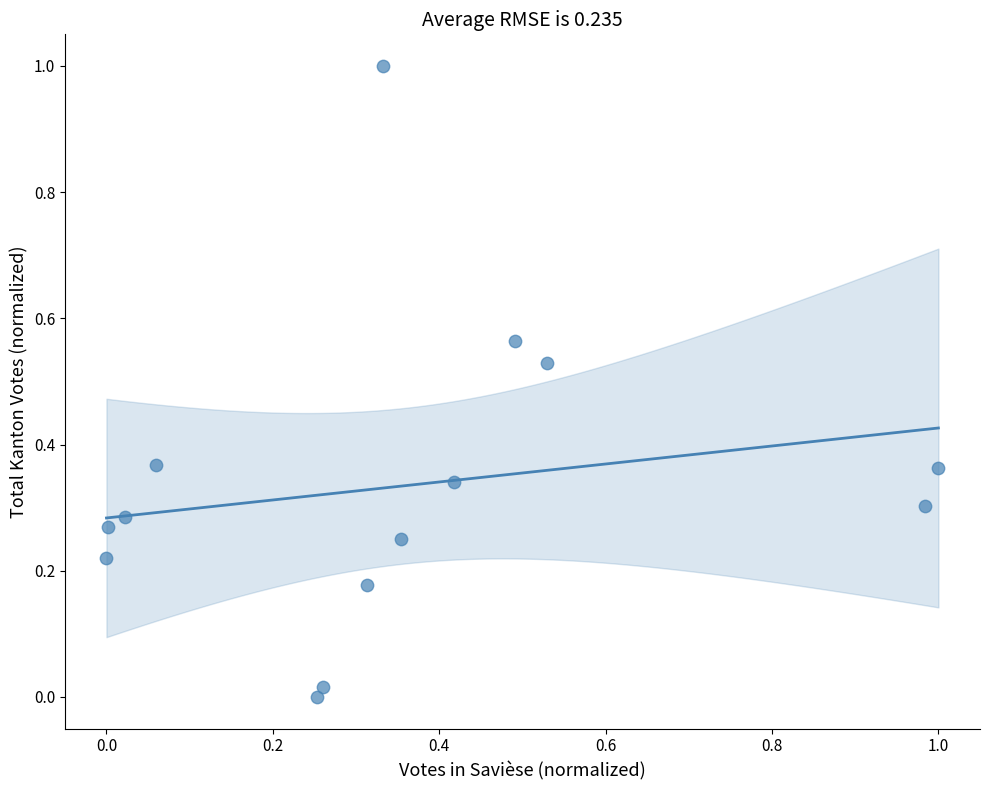

What is the range of Y values (max minus min)?

1.0